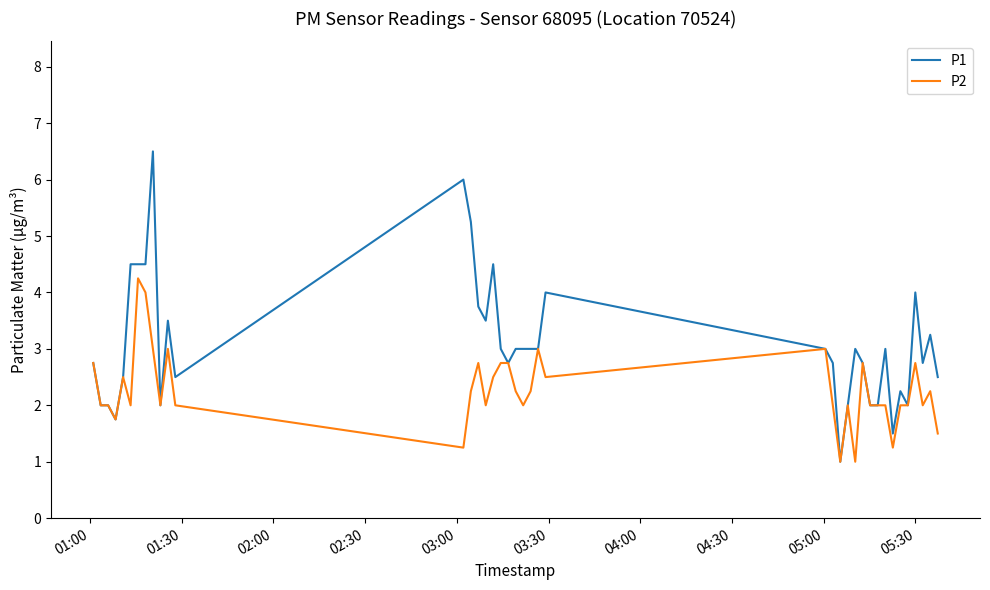

Which series has the largest range (max minus min)?

P1